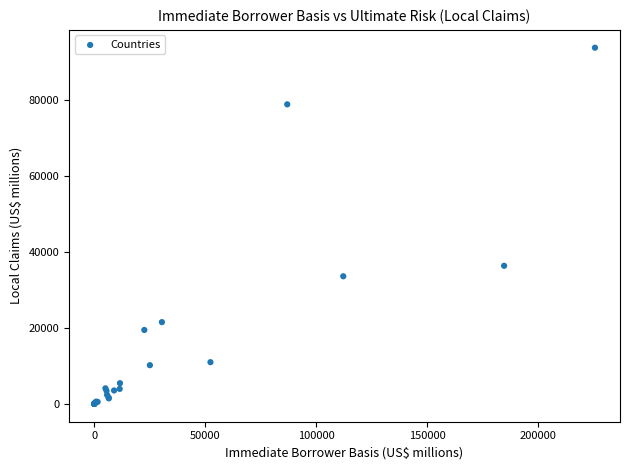

What Y value in the scatter plot is closest to 46833?

36318